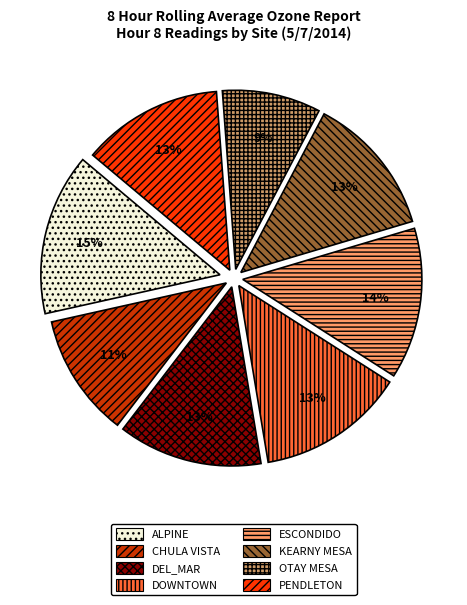

True or false: DOWNTOWN accounts for 1% of the total.

False